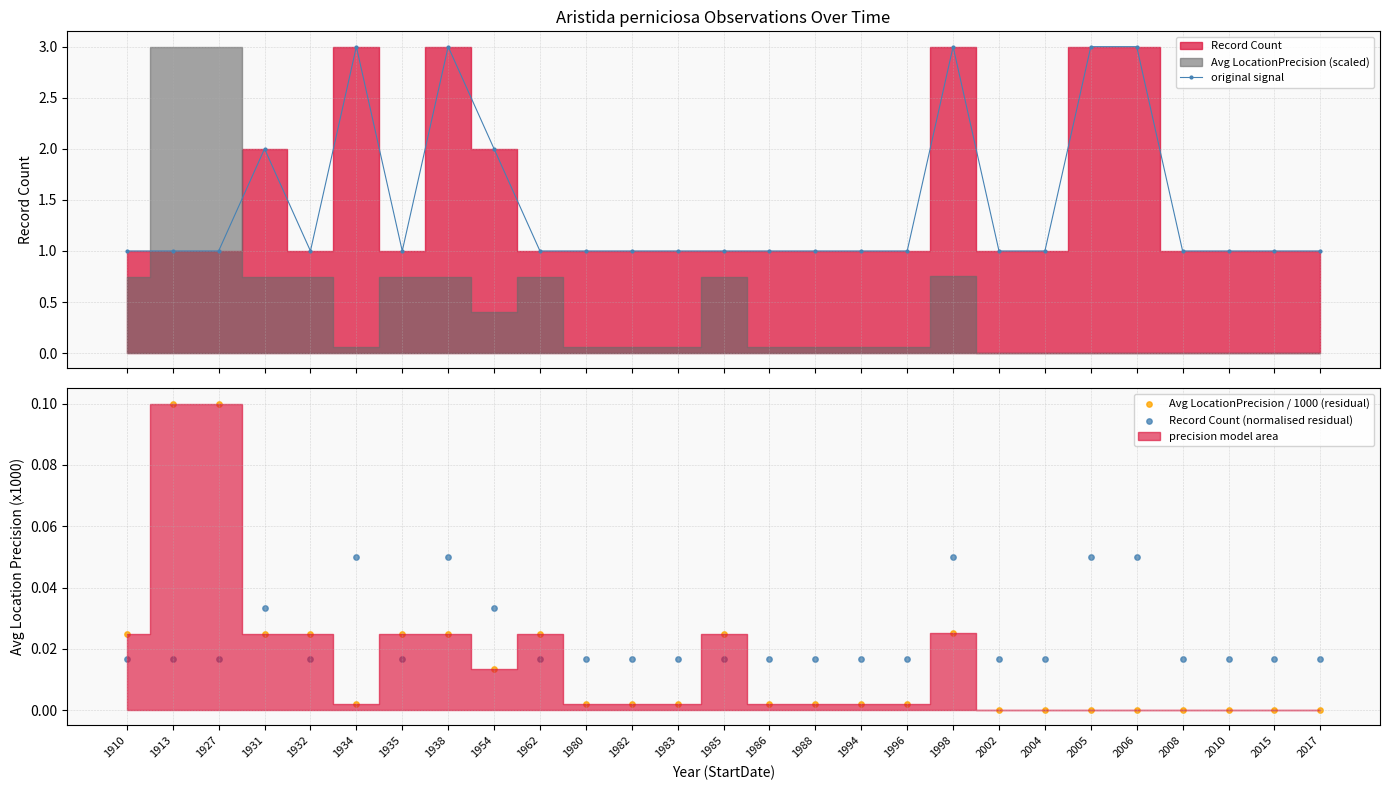

What is the total value across all series at 1954?

2.0